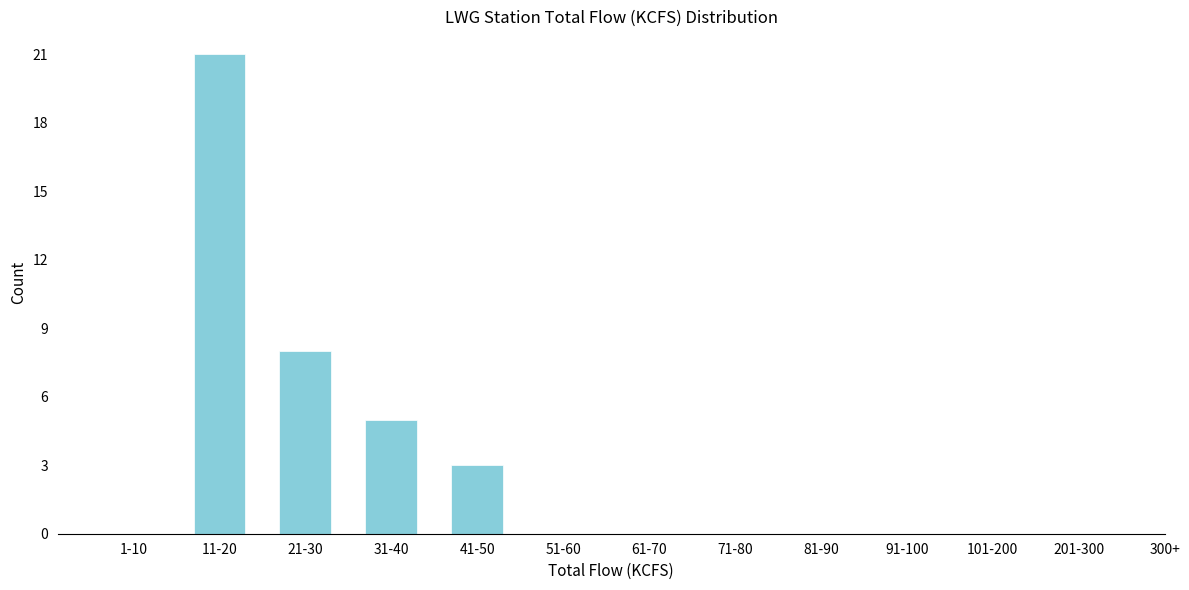

Reading left to right, what are all the values shown in this chart?

1-10=0	11-20=21	21-30=8	31-40=5	41-50=3	51-60=0	61-70=0	71-80=0	81-90=0	91-100=0	101-200=0	201-300=0